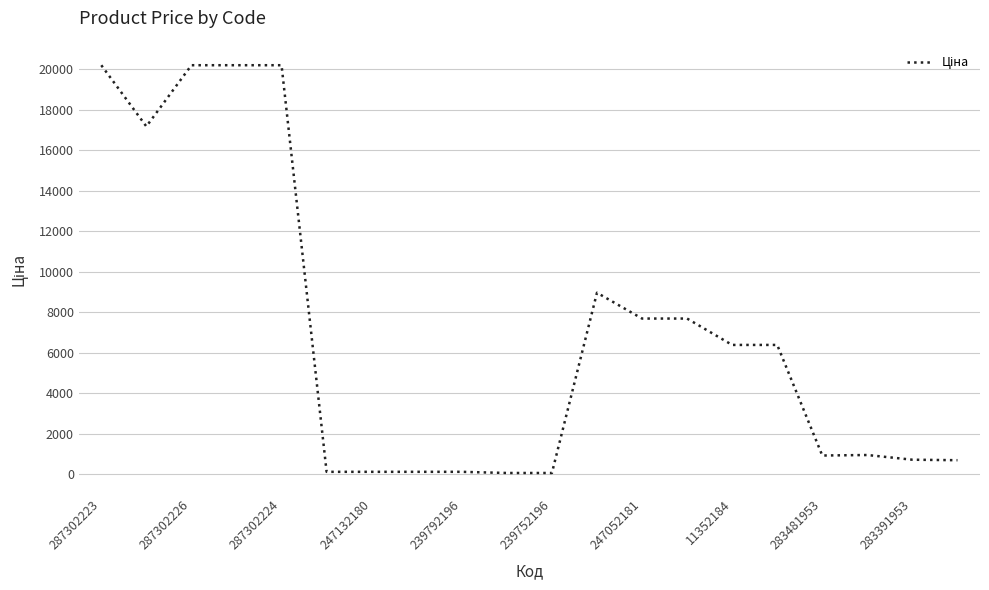

What is the smallest value displayed?

57.7